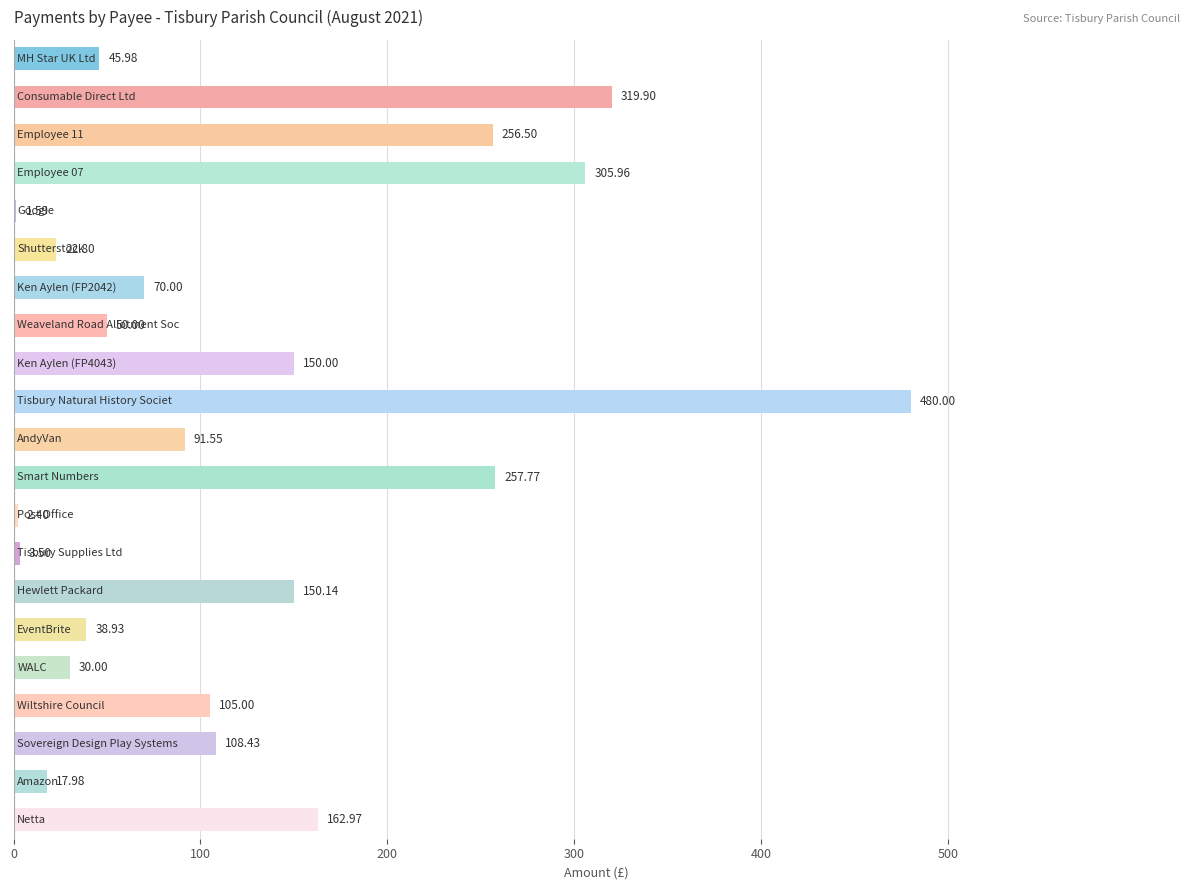

What is the sum of all values?

2671.4